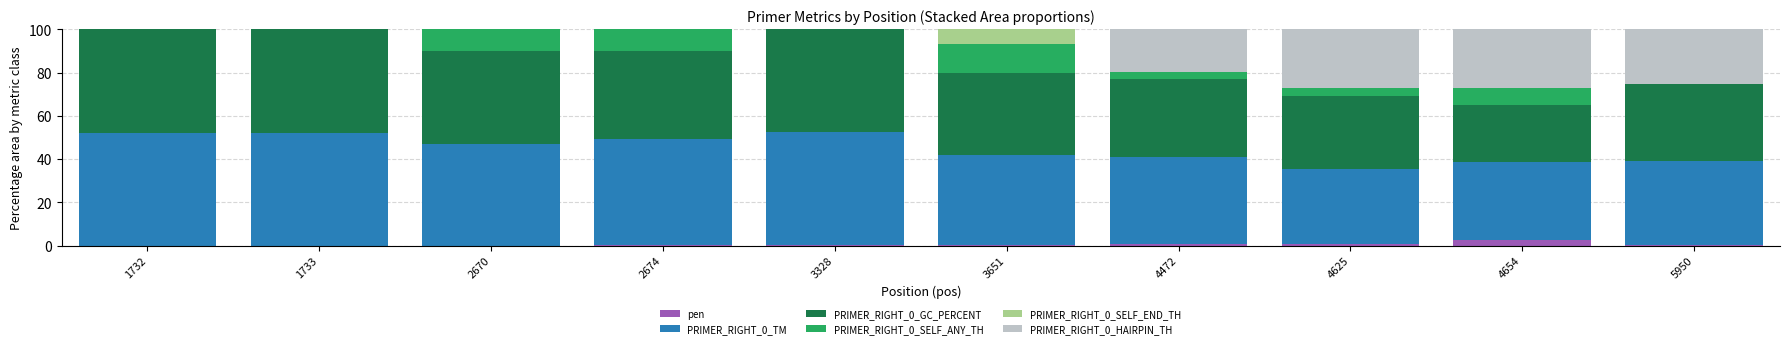

True or false: pen has a value of 0.9 at 4625.

True